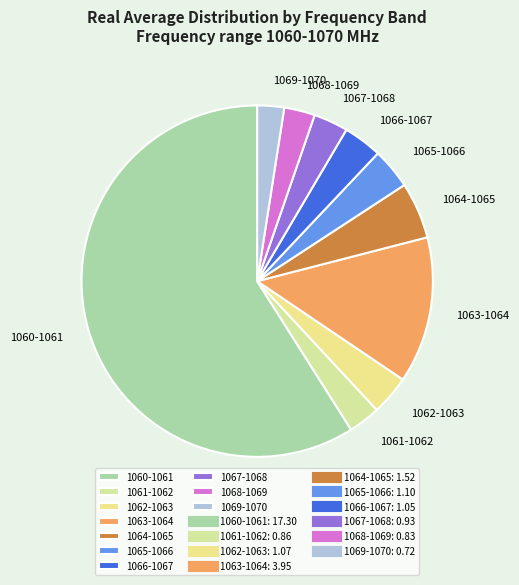

Does 1060-1061 represent more than half of the total?

Yes